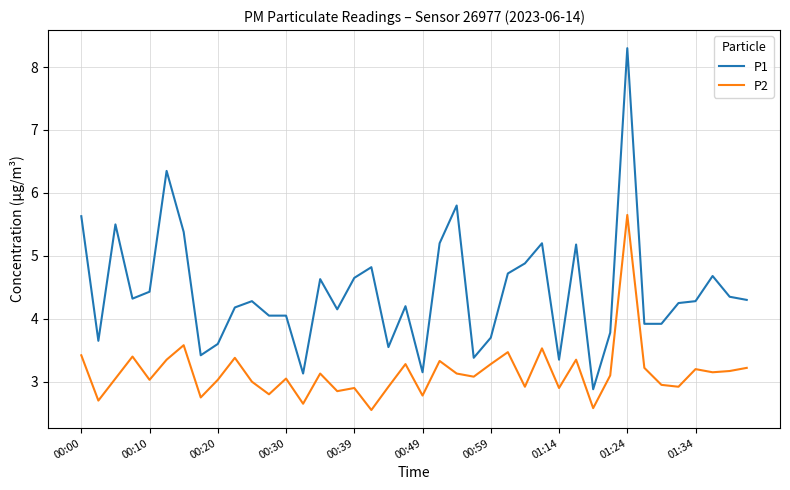

What is the greatest value displayed?

8.3